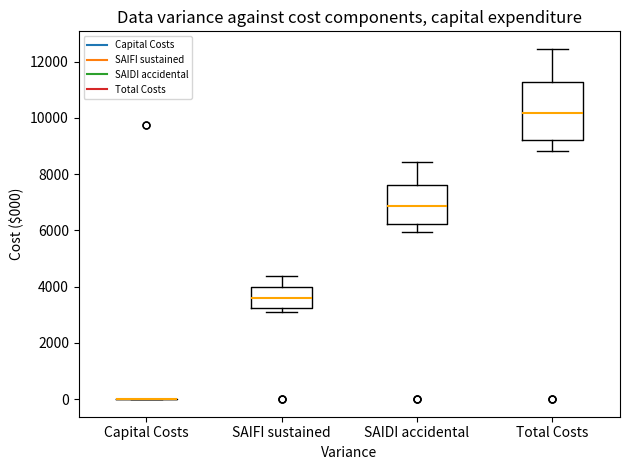

Reading left to right, read every box against the y-axis: the position of its median line, the range the box covers, and the ends of its whiskers. The values are not printed on the chart, so give them approximately, as read against the axis.

Capital Costs: box collapsed to a line at 0, whiskers 0 to 0
SAIFI sustained: median 3600, box 3200 to 4000, whiskers 3200 (just below the box's lower edge) to 4400
SAIDI accidental: median 6800, box 6200 to 7600, whiskers 6000 to 8400
Total Costs: median 10200, box 9200 to 11200, whiskers 8800 to 12400